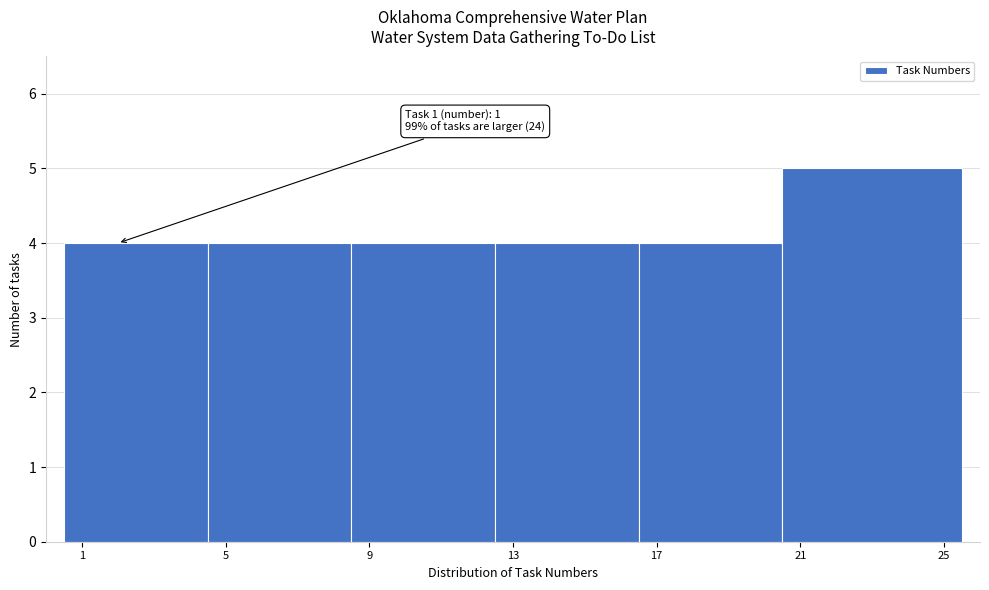

Over which range of the x-axis is the bar tallest?

20.5 to 25.5